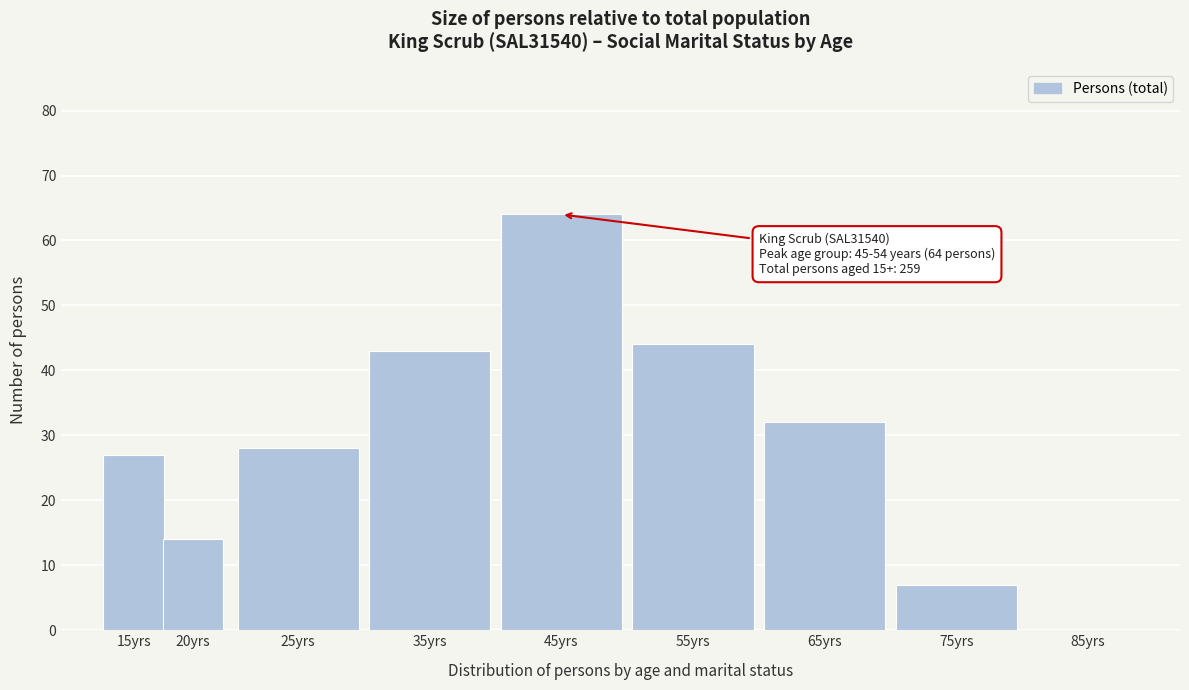

Reading right to left, transcribe all the data shown in this chart.

85yrs=0	75yrs=7	65yrs=32	55yrs=44	45yrs=64	35yrs=43	25yrs=28	20yrs=14	15yrs=27